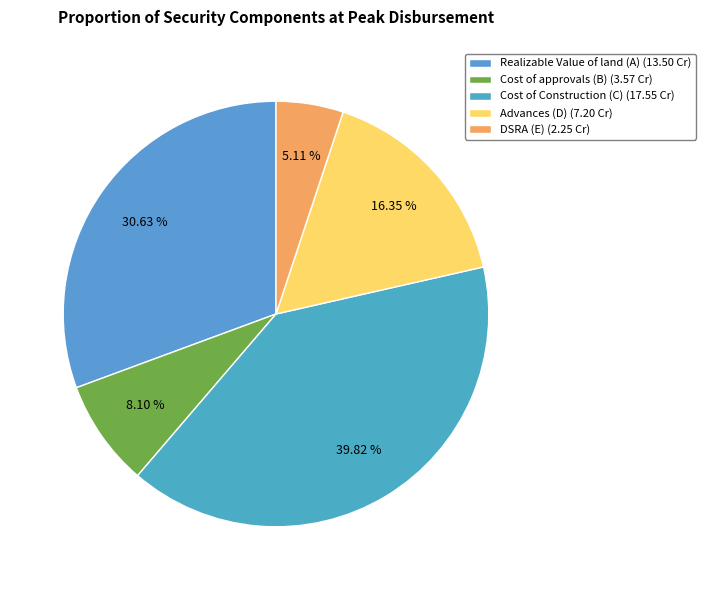

To the nearest percent, what percentage of the pie is Cost of Construction (C)?

40%